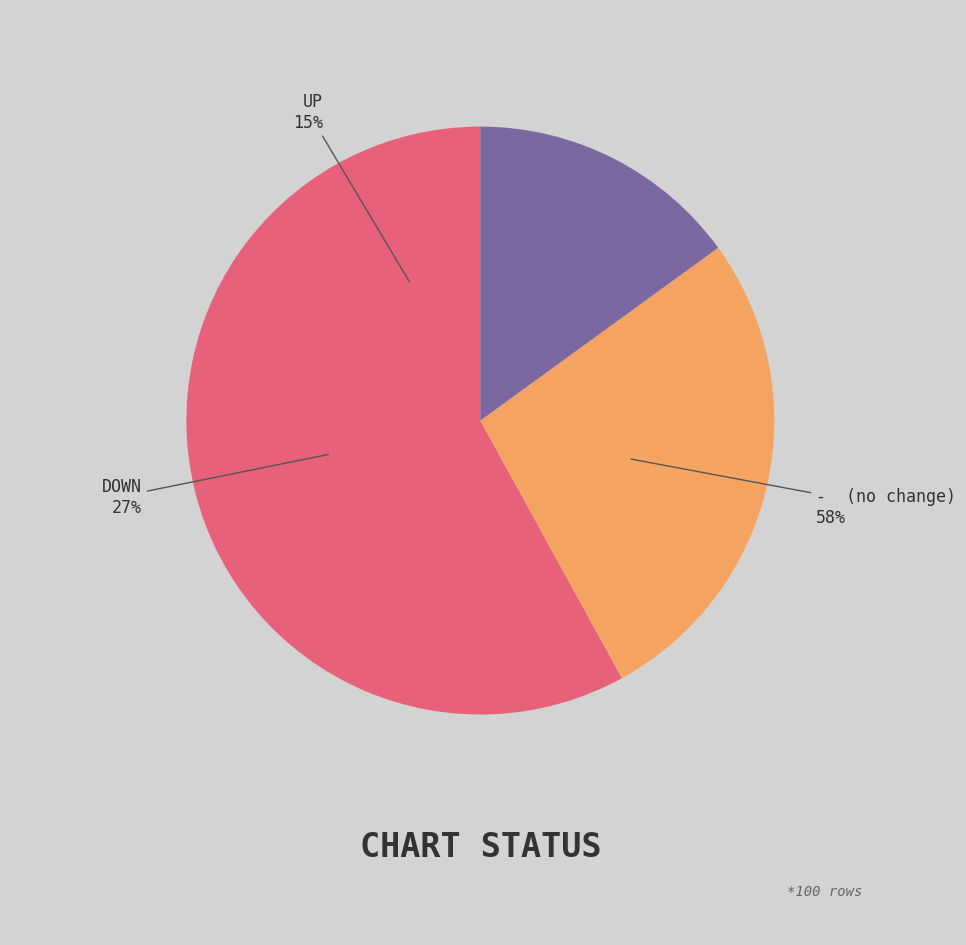

How many slices are in this pie chart?

3